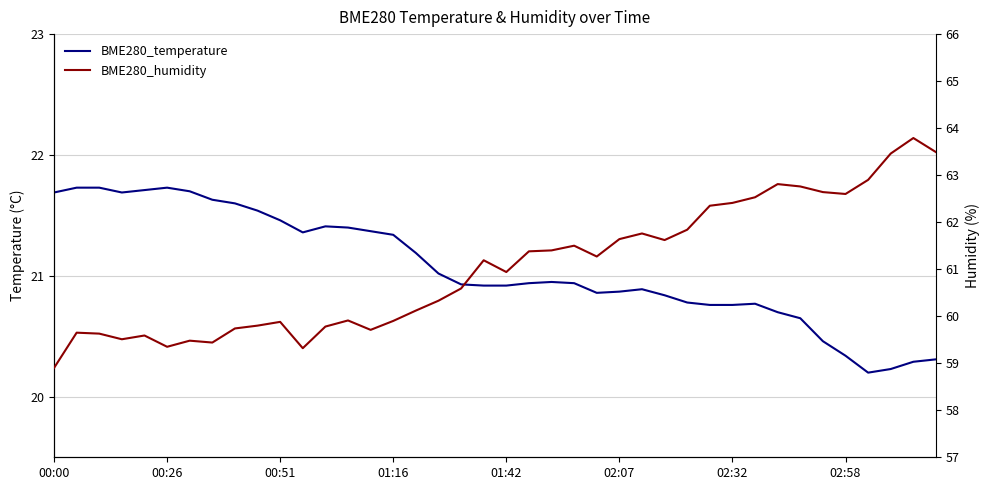

Which series has the largest total across all categories?

BME280_humidity